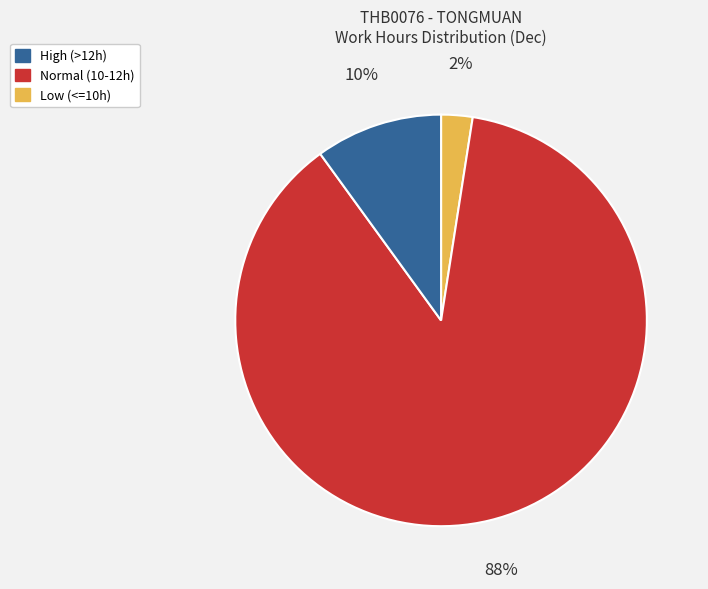

To the nearest percent, what is the average slice percentage?

33%